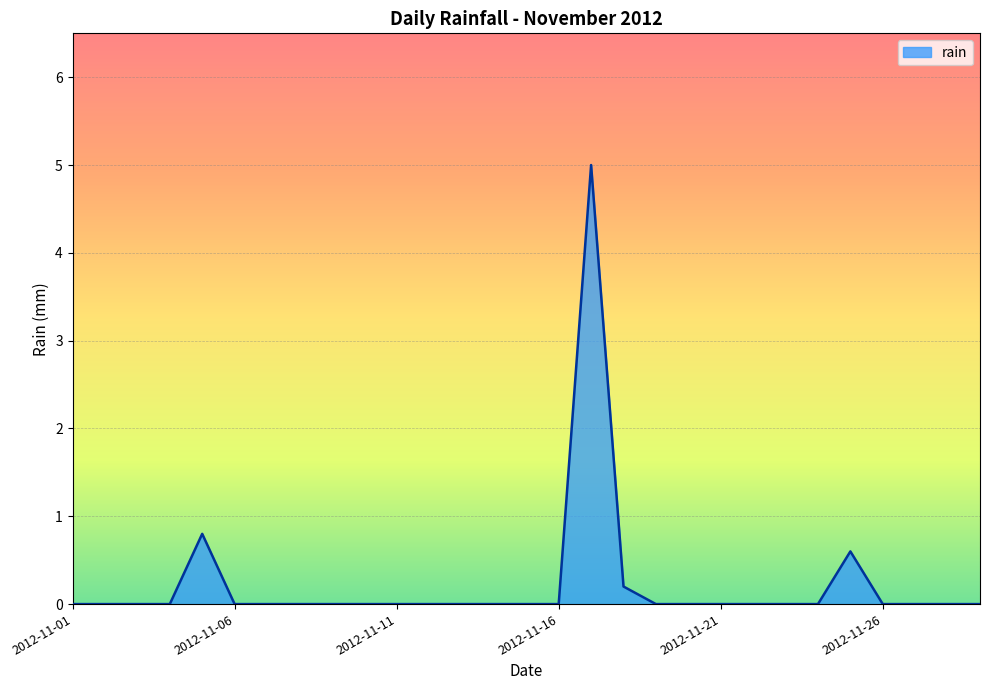

What is the difference between the maximum and minimum values?

5.0